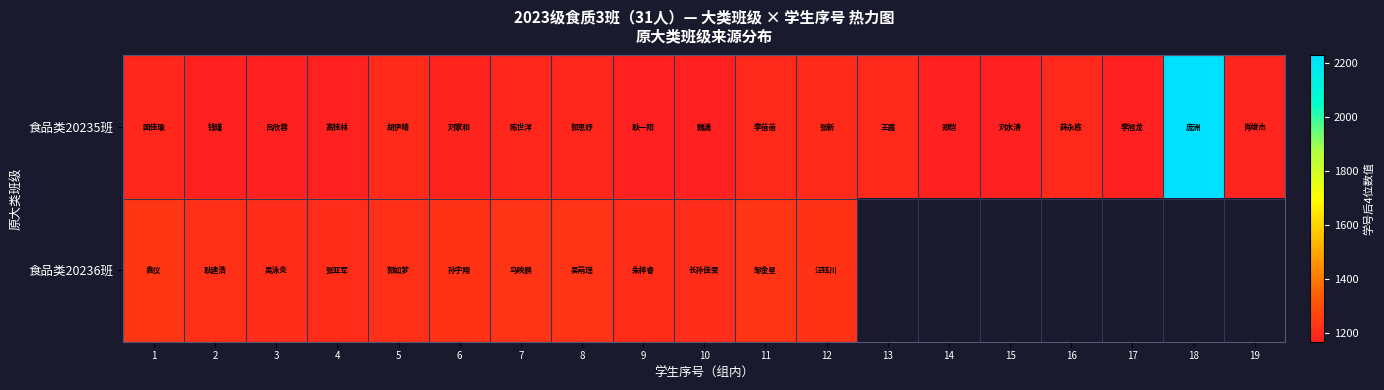

List the series in order of their peak value, highest first.

食品类20235班, 食品类20236班